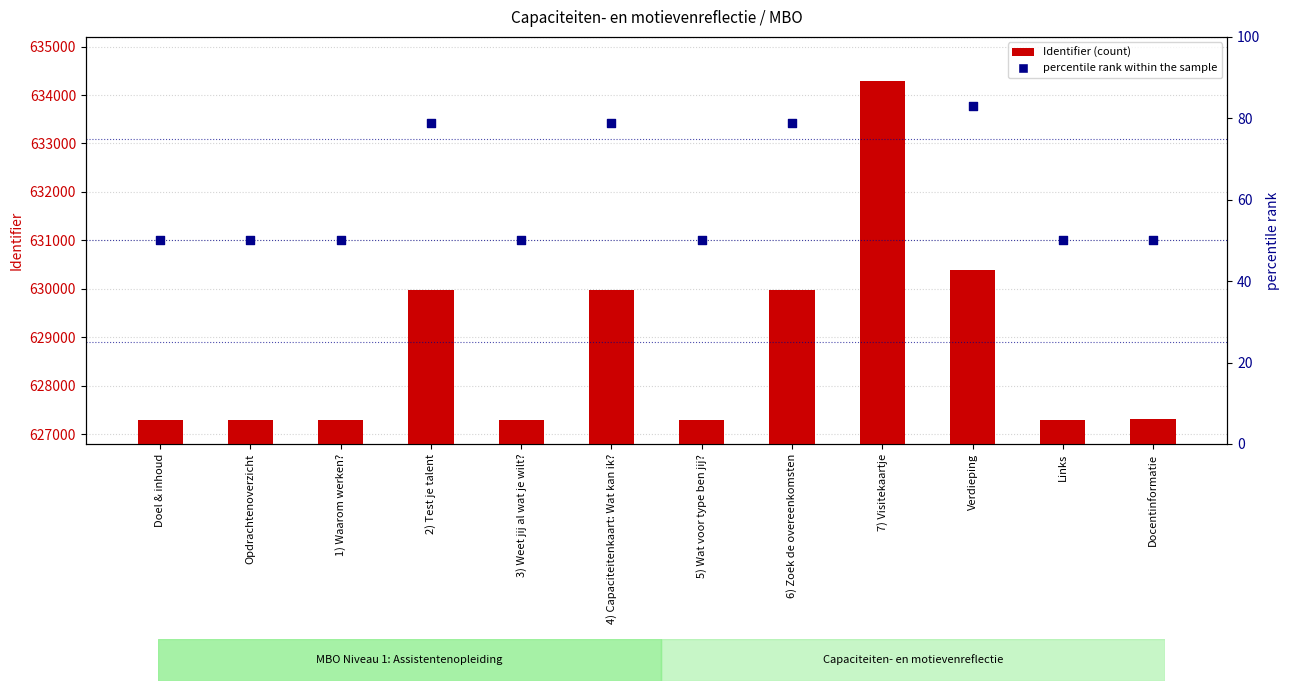

What is the total value across all series at Doel & inhoud?

627348.0